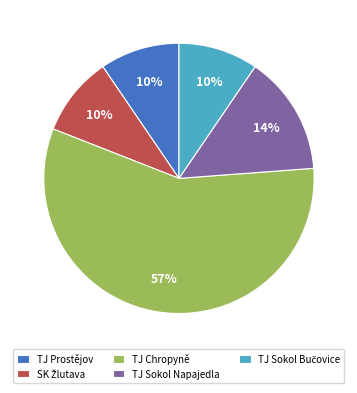

What percentage is the TJ Sokol Napajedla slice, to the nearest percent?

14%